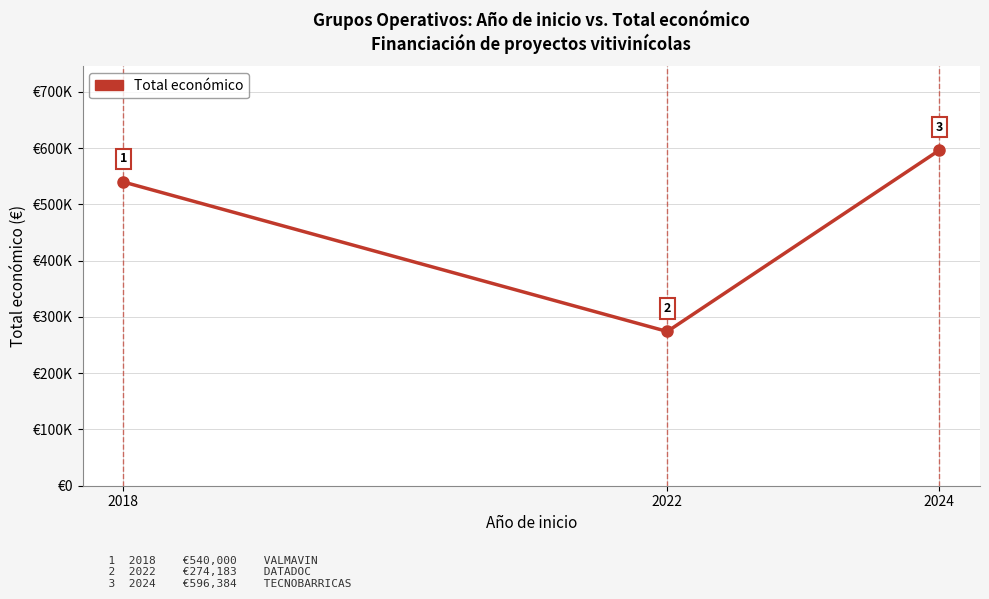

At which label does the data first exceed 540000?

2024